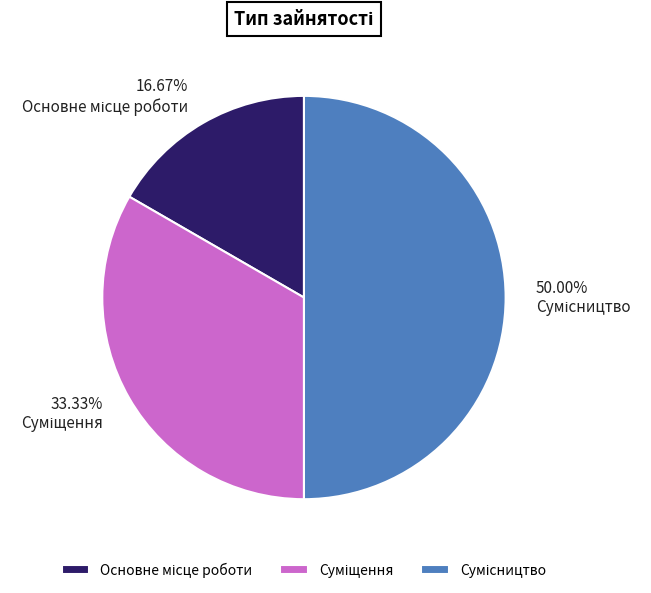

What percentage is NOT represented by Сумісництво?

50.0%